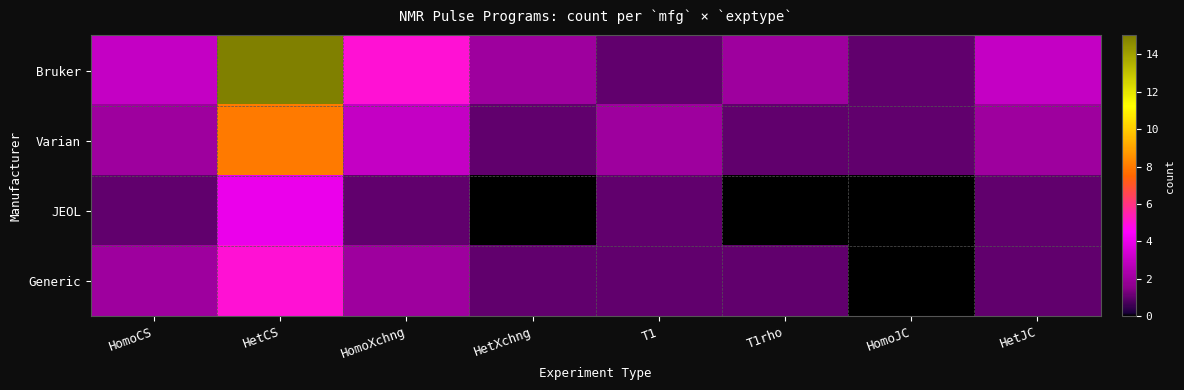

Which series has the largest range (max minus min)?

Bruker